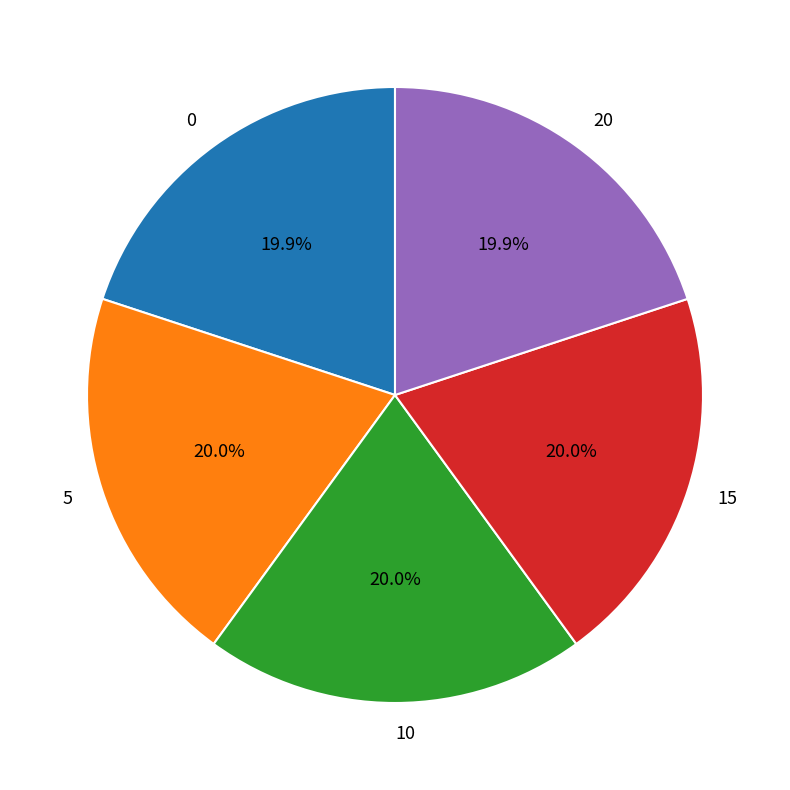

Does 0 represent more than half of the total?

No